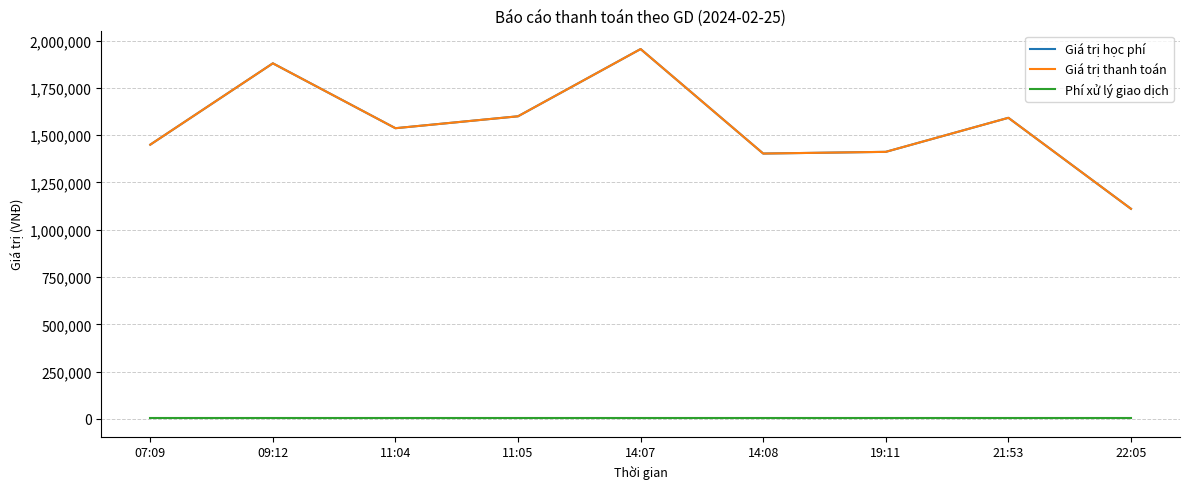

Does the chart have visible grid lines?

Yes